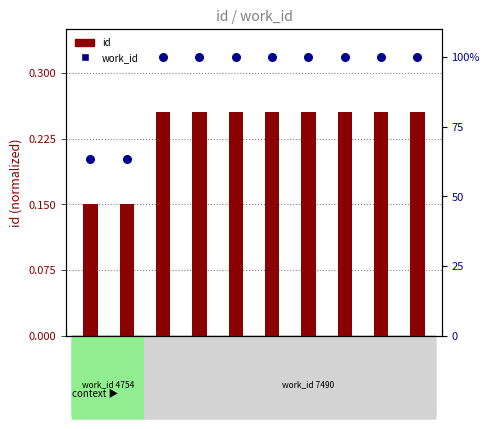

What are all the series names shown in the legend?

id, work_id